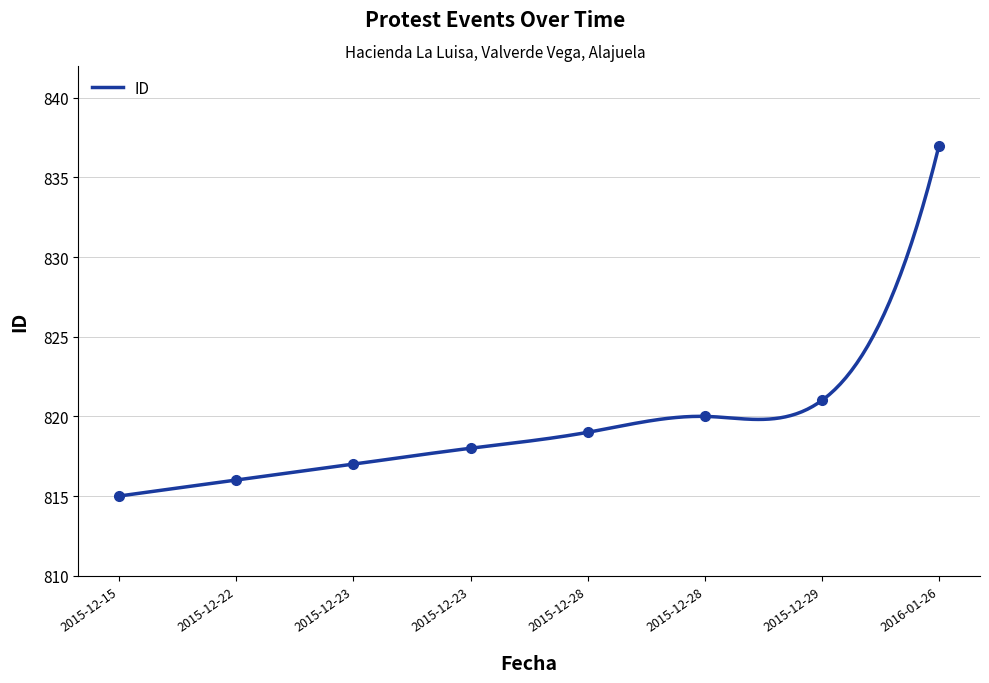

How many lines are shown in the chart?

1